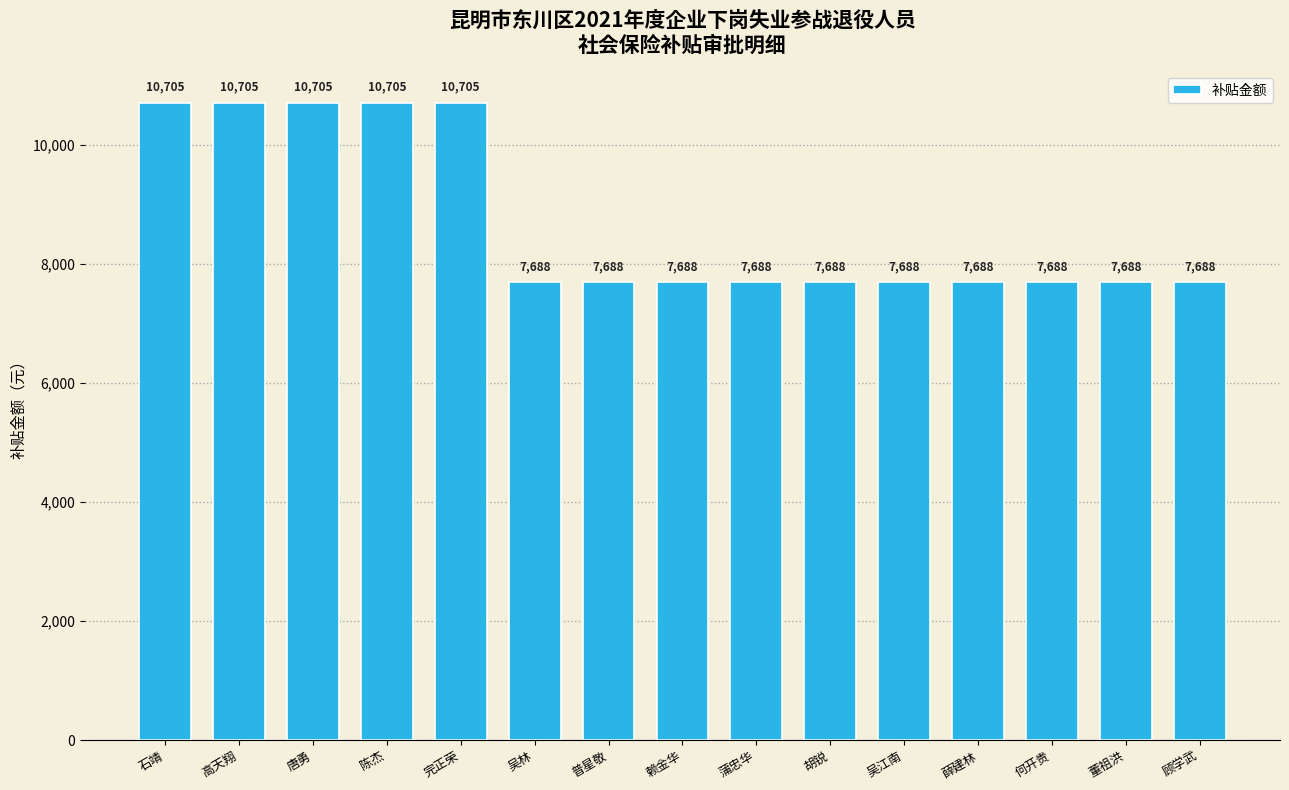

True or false: the data shows 12356 at 吴江南.

False